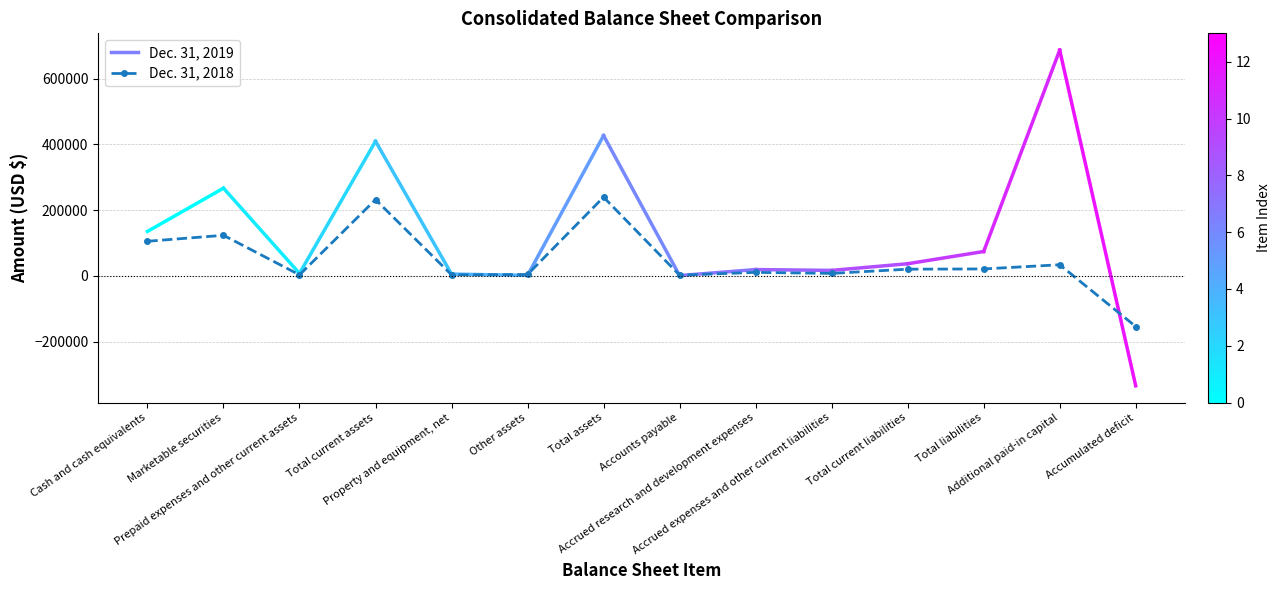

What position from the left is Accrued research and development expenses?

9